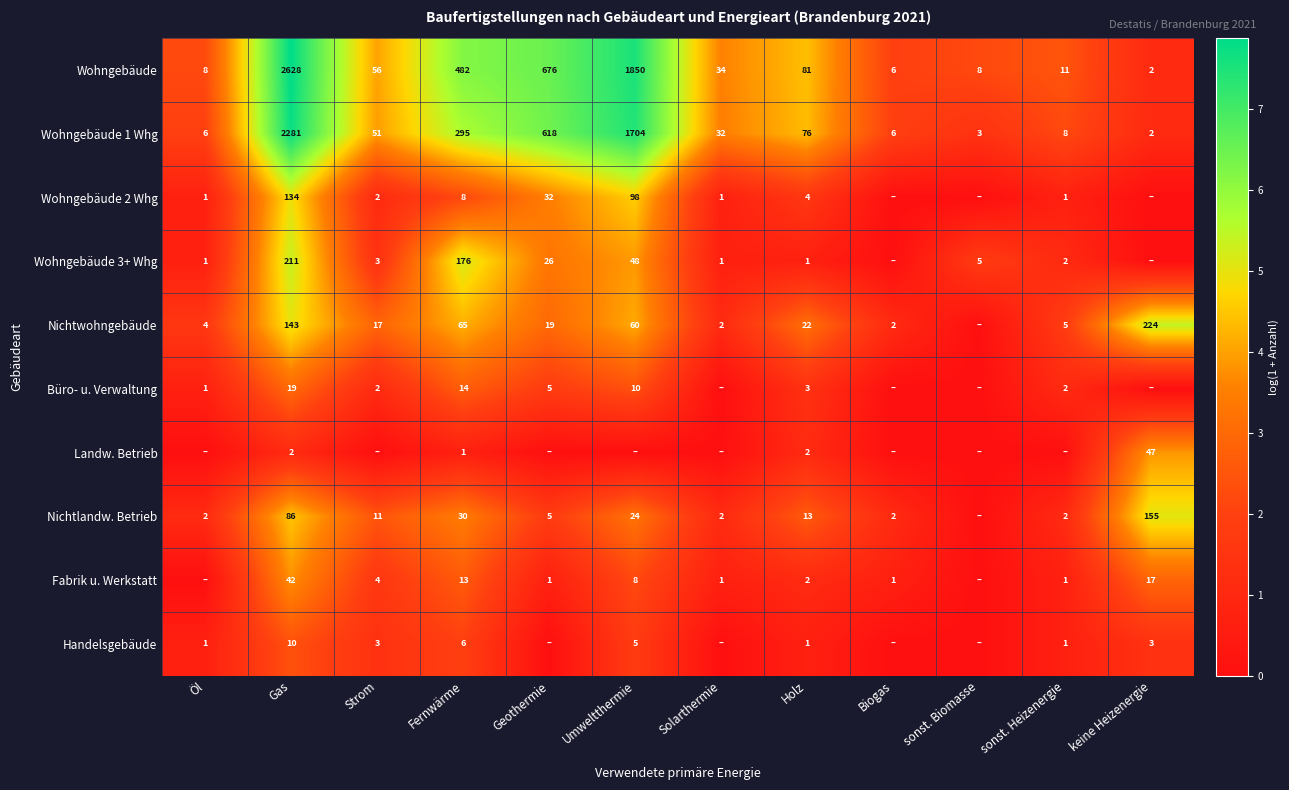

At Gas, list the series in order from largest to smallest.

Wohngebäude, Wohngebäude 1 Whg, Wohngebäude 3+ Whg, Nichtwohngebäude, Wohngebäude 2 Whg, Nichtlandw. Betrieb, Fabrik u. Werkstatt, Büro- u. Verwaltung, Handelsgebäude, Landw. Betrieb